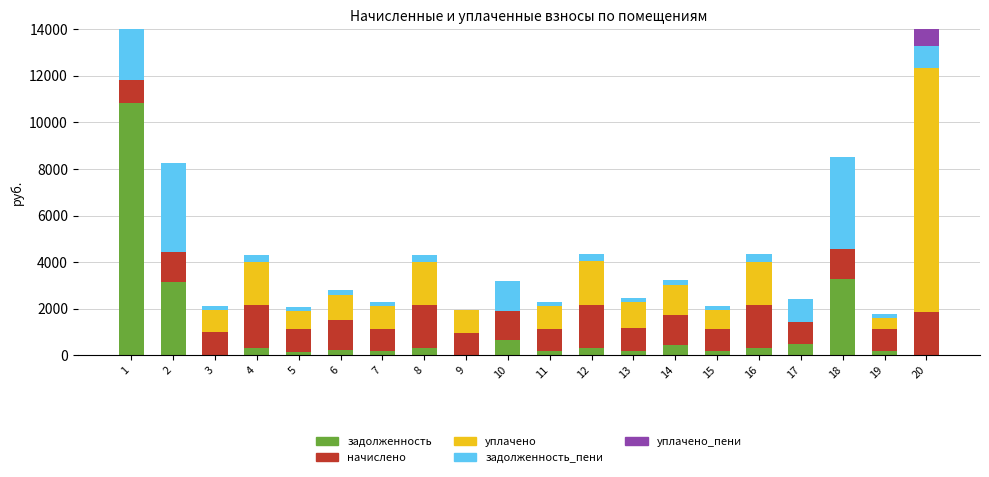

Is the value of задолженность_пени at 1 greater than the value of задолженность at 15?

Yes